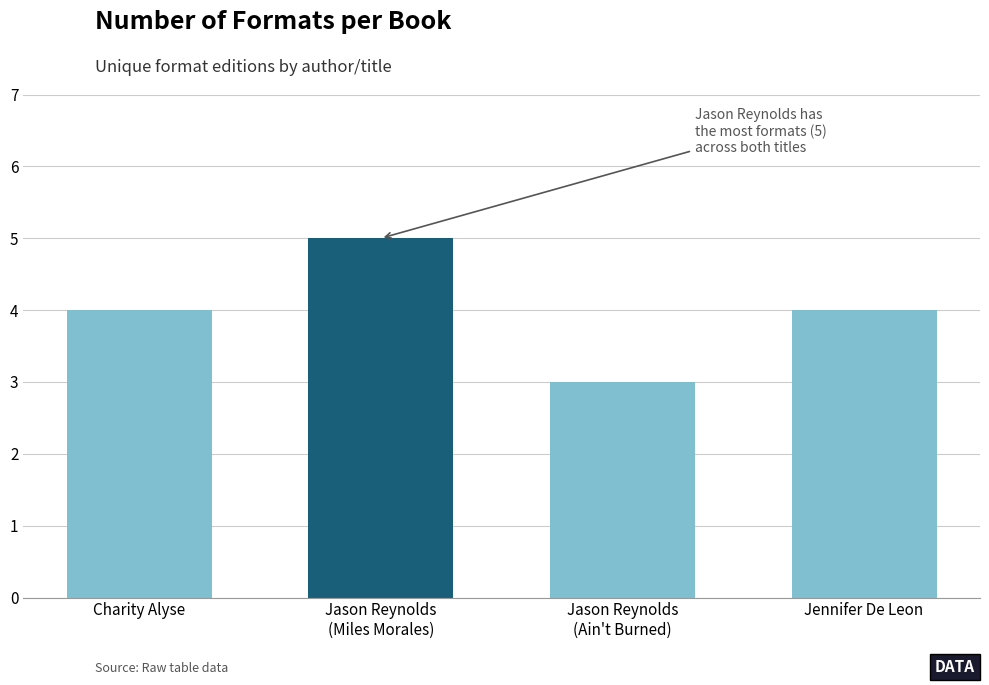

Reading left to right, list all the values displayed in this chart.

4	5	3	4